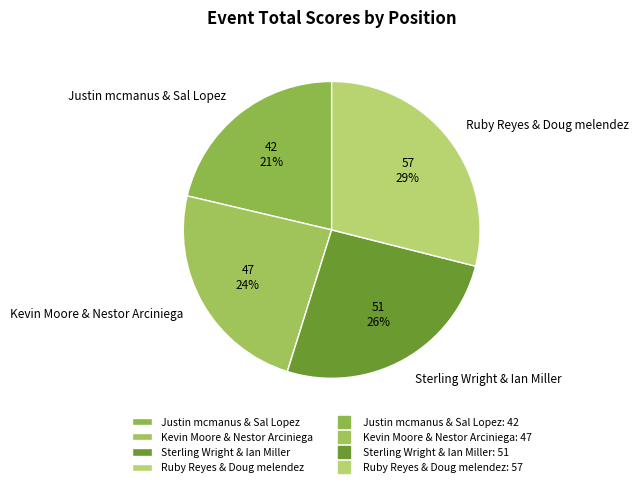

The Ruby Reyes & Doug melendez slice represents 29% of the pie. True or false?

True